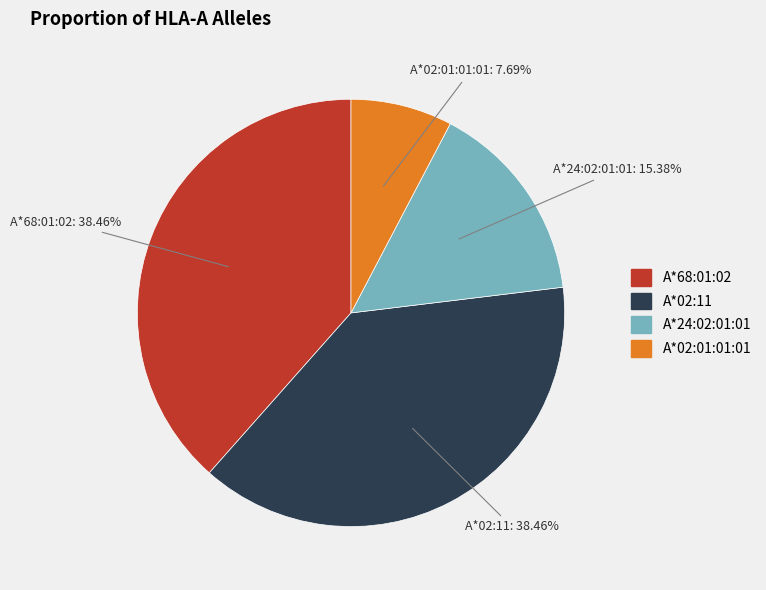

To the nearest percent, what is the average slice percentage?

25%